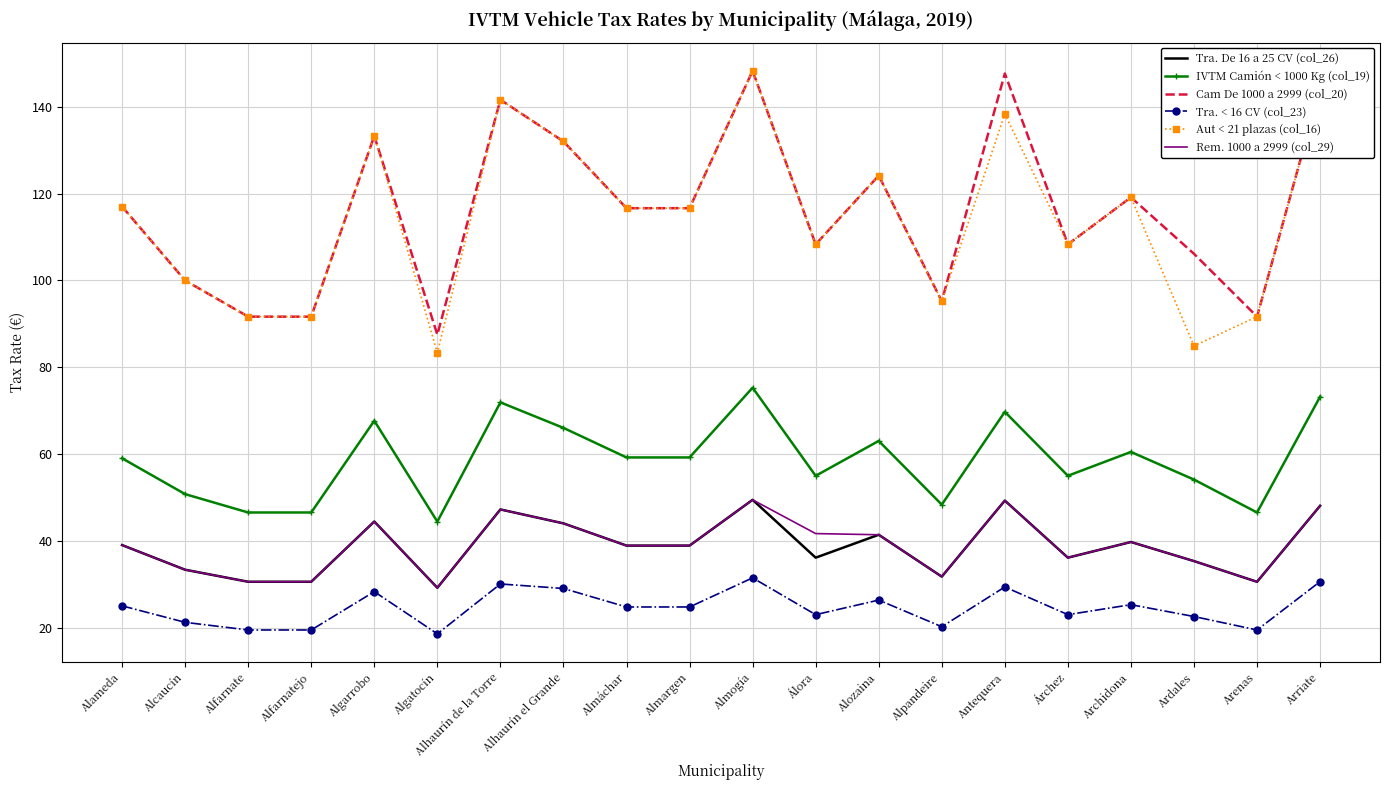

Count the number of categories in the chart.

20